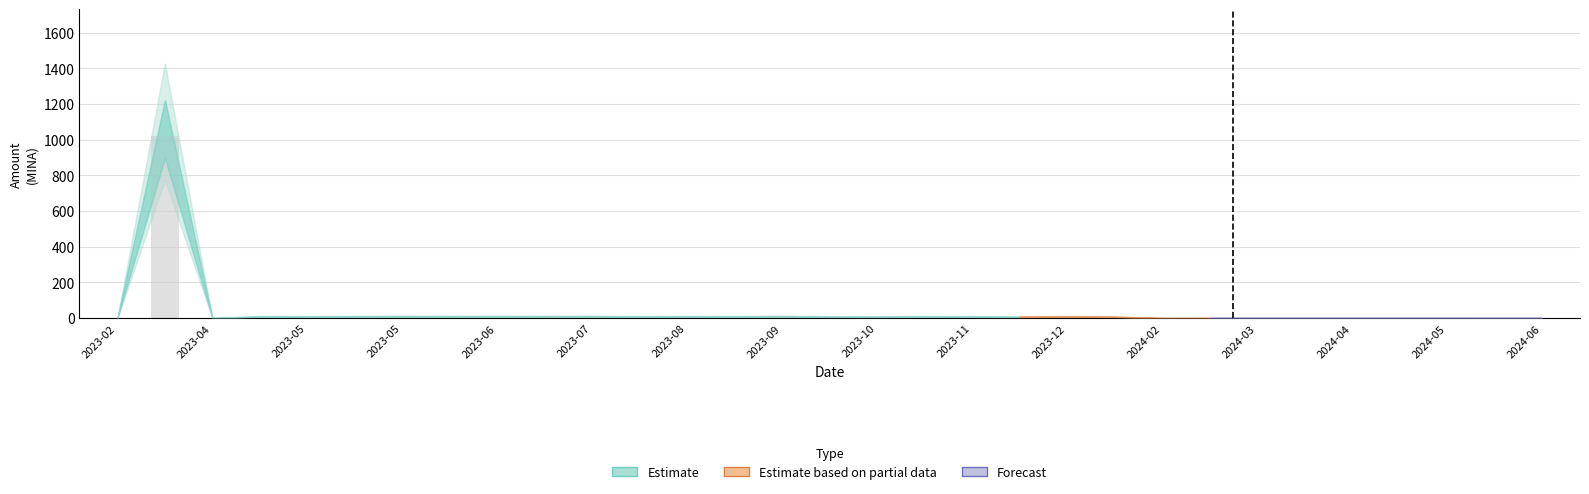

Does the chart contain stacked bars?

No